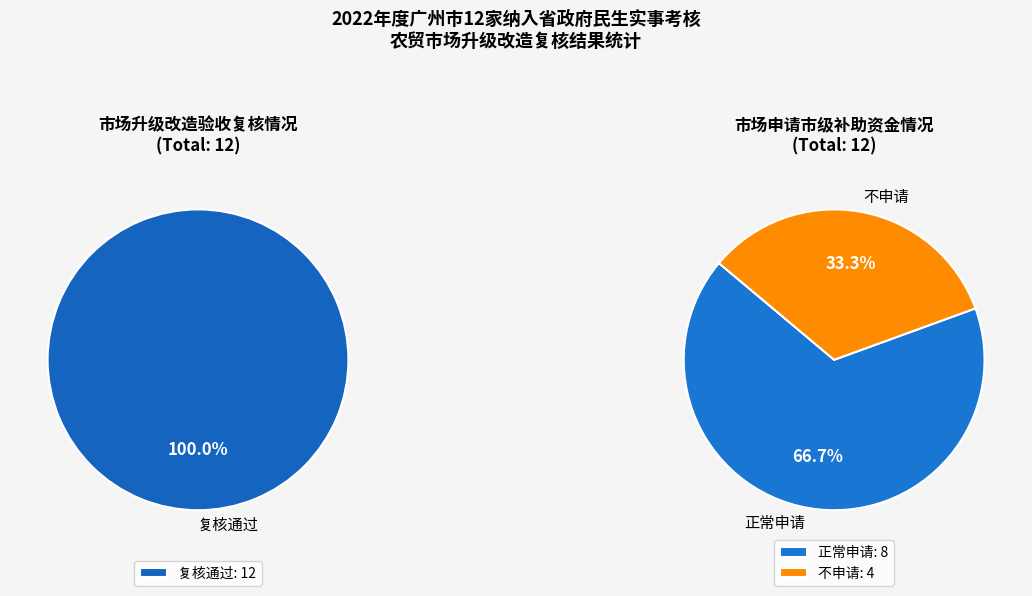

How many segments does this pie chart have?

2